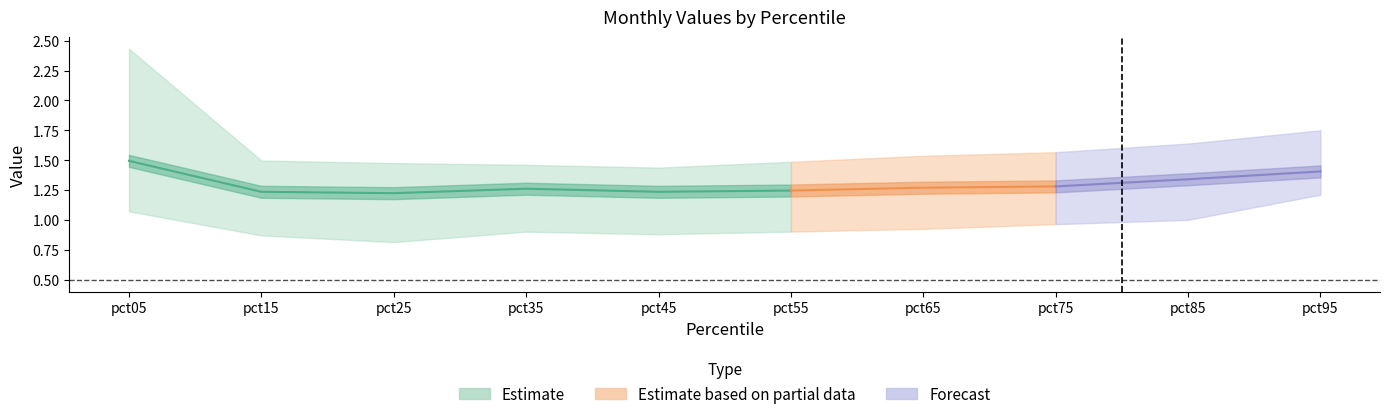

Which has a higher value, pct75 or pct35?

pct35